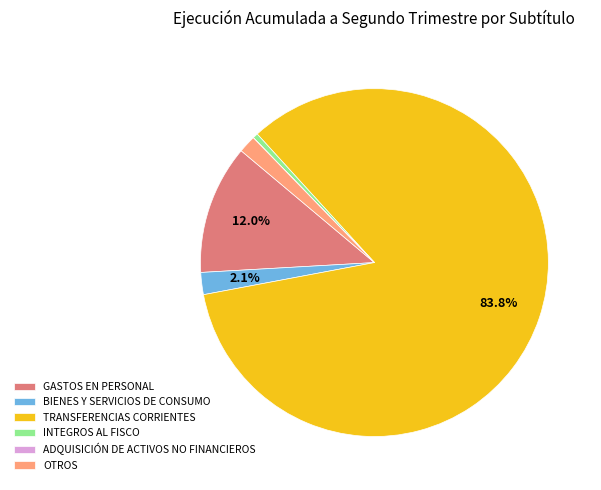

What percentage is the GASTOS EN PERSONAL slice, to the nearest percent?

12%